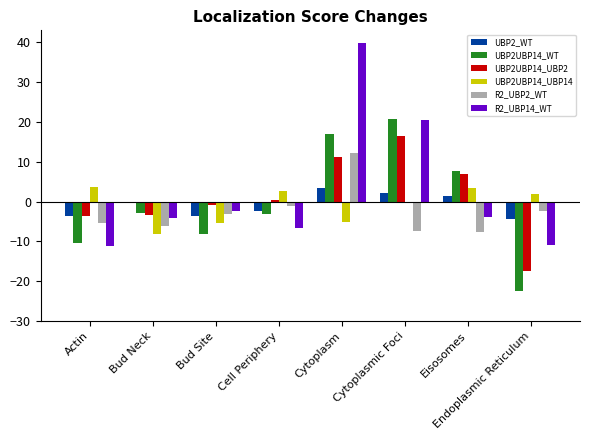

Is the value of R2_UBP2_WT at Cell Periphery greater than the value of UBP2UBP14_UBP14 at Actin?

No